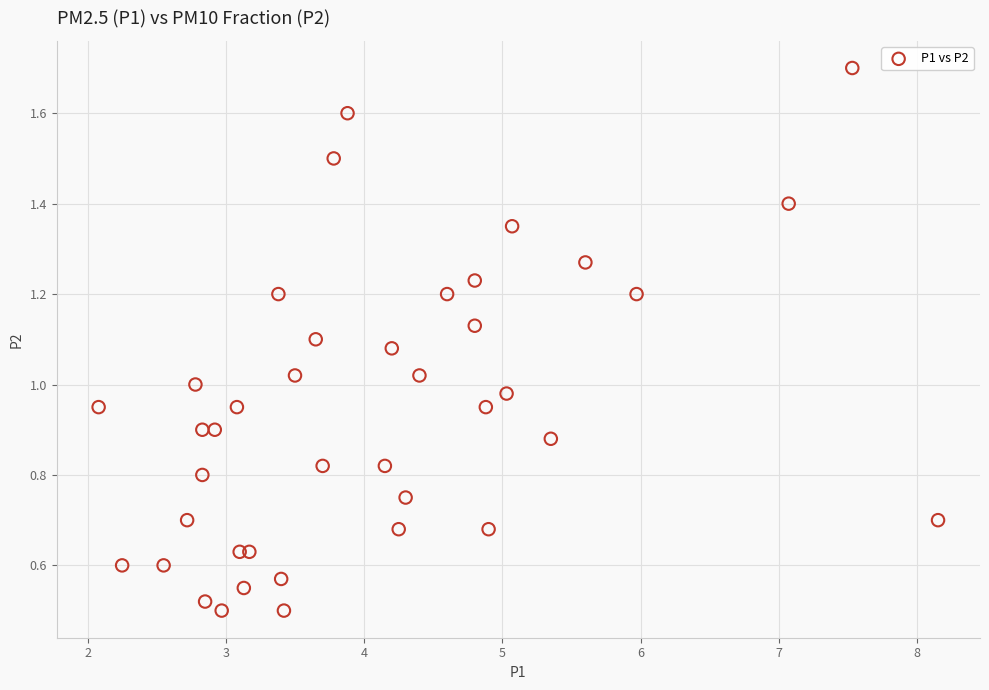

What is the range of X values (max minus min)?

6.1